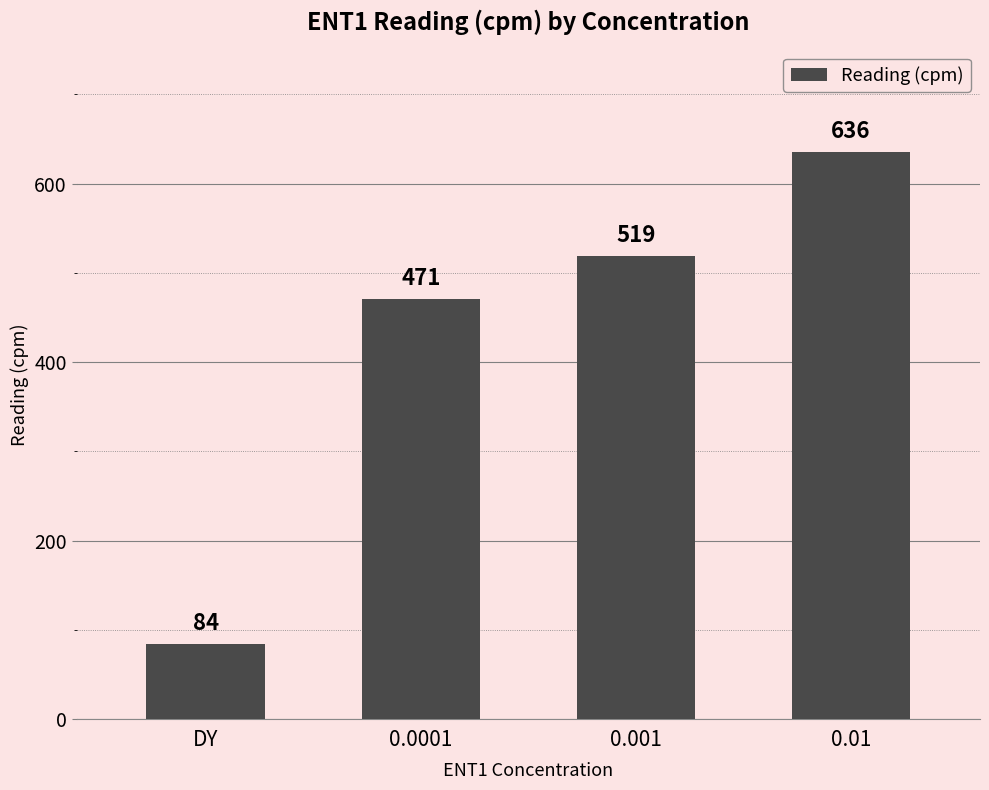

Which has a higher value, DY or 0.0001?

0.0001